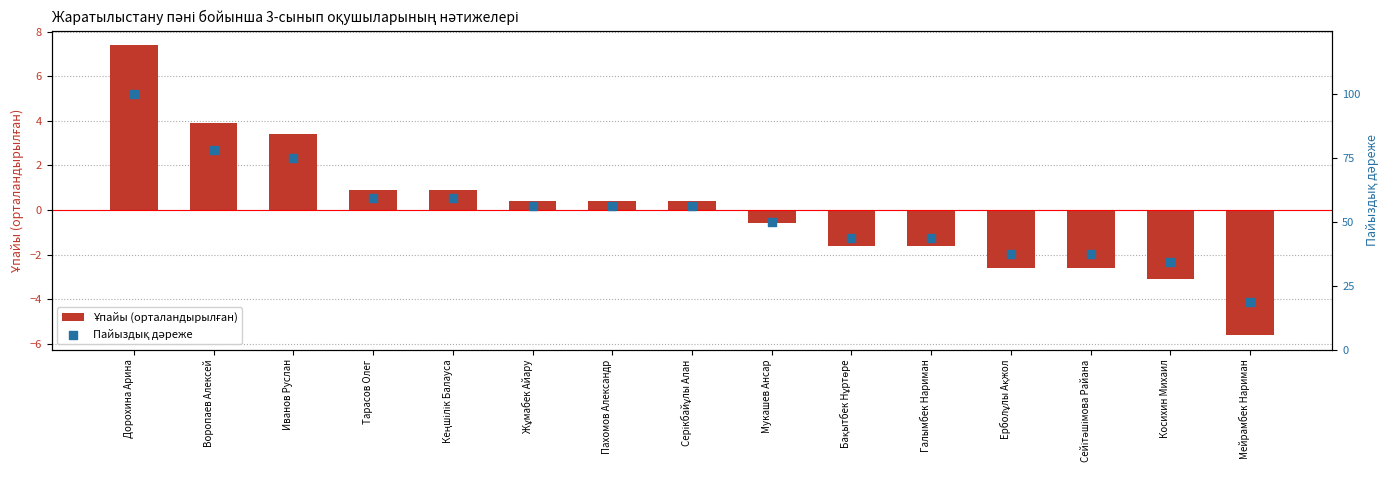

Which series reaches the maximum Y coordinate?

Пайыздық дәреже